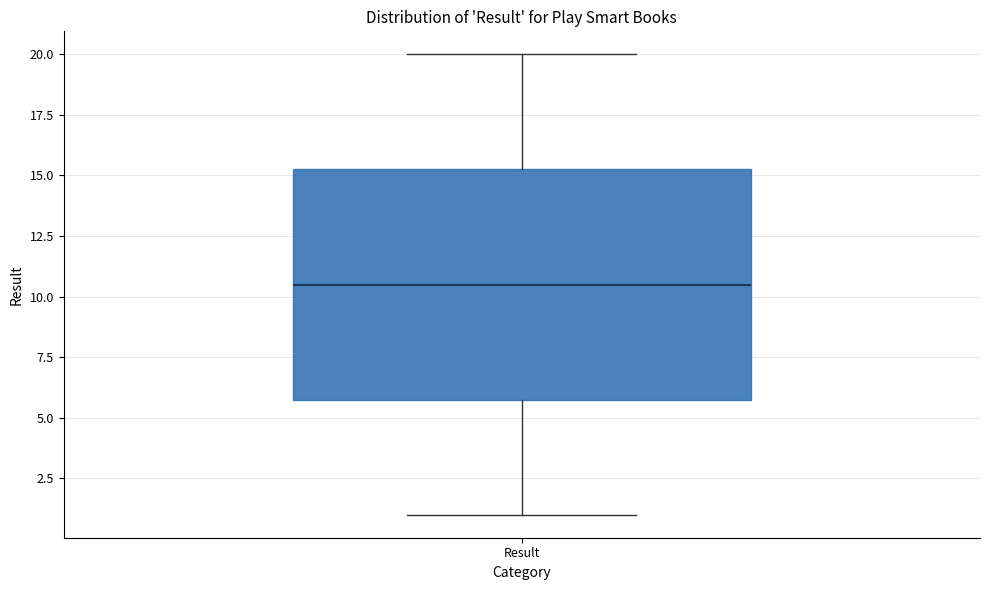

Where is the lower edge of the box for Result on the y-axis? The values are not printed on the chart, so give them approximately, as read against the axis.

6.0